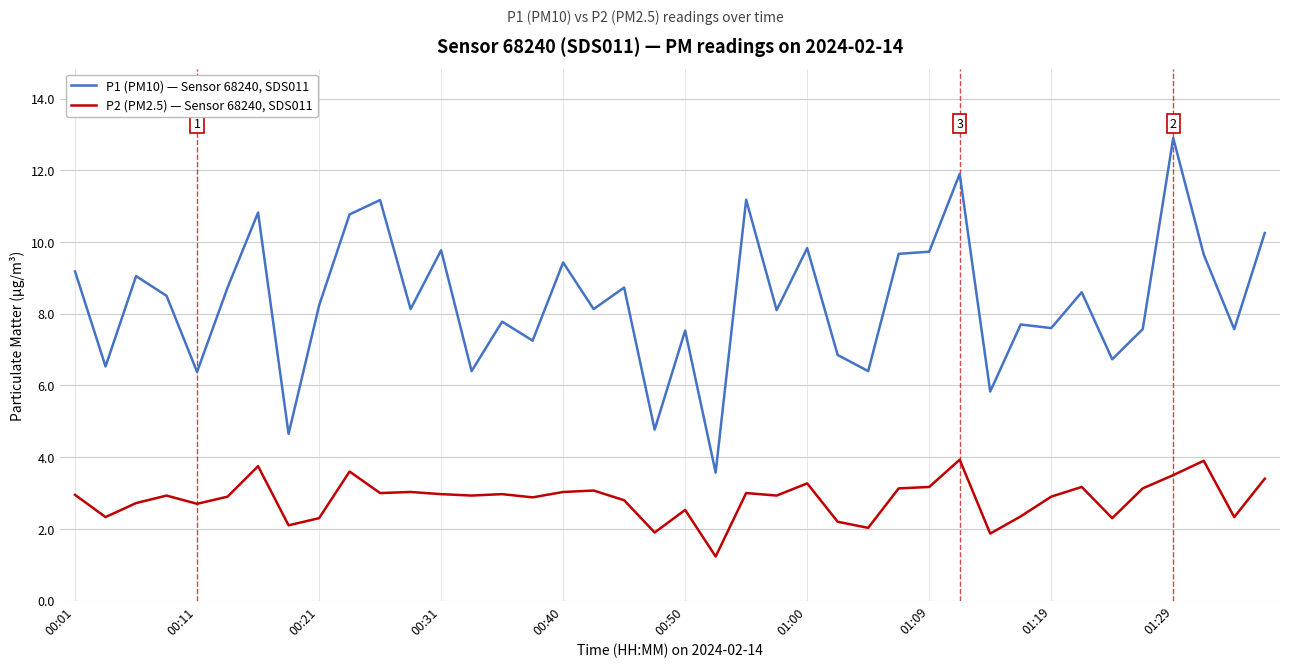

True or false: P2 (PM2.5) — Sensor 68240, SDS011 and P1 (PM10) — Sensor 68240, SDS011 intersect in this chart.

False